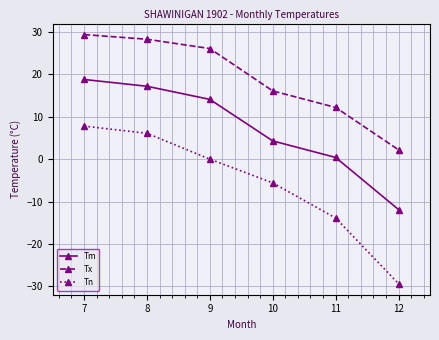

Does the chart have visible grid lines?

Yes